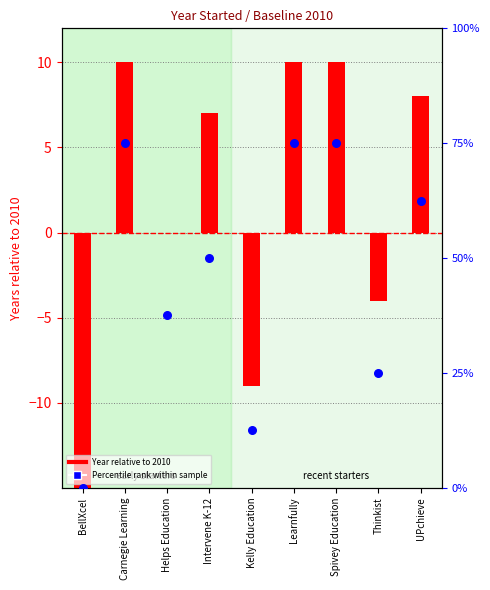

At which category is the sum across all series the highest?

Carnegie Learning